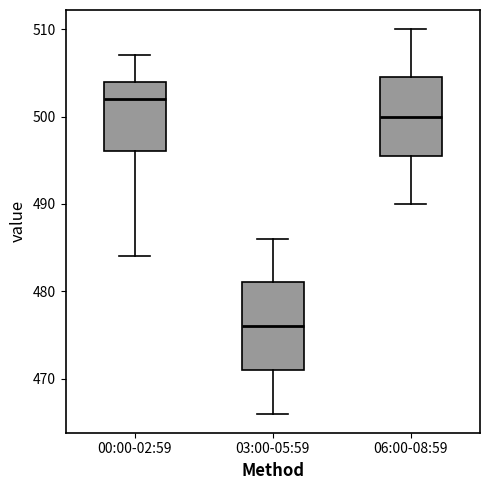

Reading left to right, transcribe this box plot: for each box, give where its median line is, the range the box spans, and where its two whiskers end, as read against the y-axis. The values are not printed on the chart, so give them approximately, as read against the axis.

00:00-02:59: median 502, box 496 to 504, whiskers 484 to 507
03:00-05:59: median 476, box 471 to 481, whiskers 466 to 486
06:00-08:59: median 500, box 496 to 505, whiskers 490 to 510